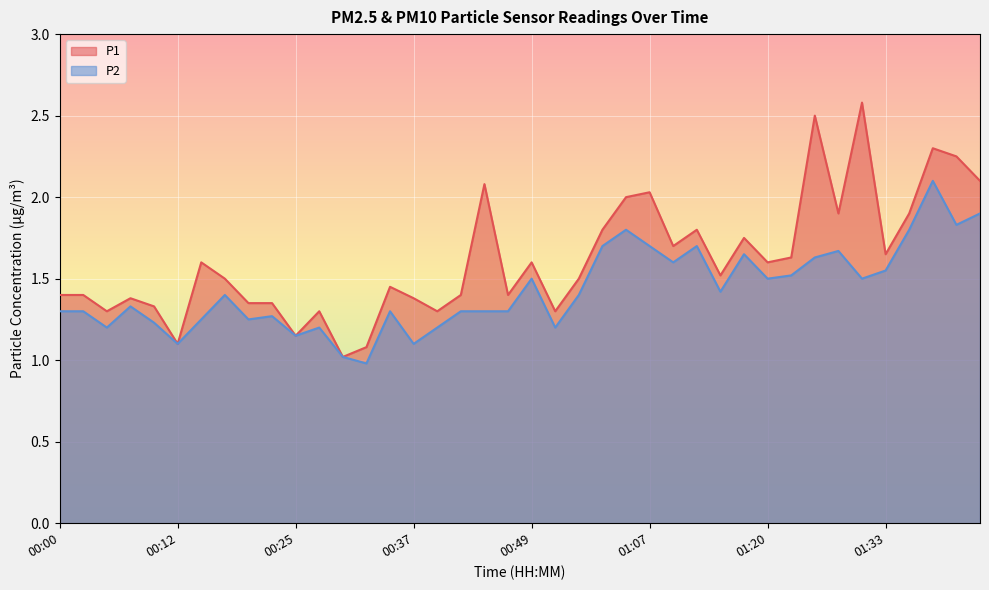

Reading right to left, extract all data points from this chart.

P1: 2.1	2.2	2.3	1.9	1.6	2.6	1.9	2.5	1.6	1.6	1.8	1.5	1.8	1.7	2.0	2.0	1.8	1.5	1.3	1.6	1.4	2.1	1.4	1.3	1.4	1.4	1.1	1.0	1.3	1.1	1.4	1.4	1.5	1.6	1.1	1.3	1.4	1.3	1.4	1.4
P2: 1.9	1.8	2.1	1.8	1.6	1.5	1.7	1.6	1.5	1.5	1.6	1.4	1.7	1.6	1.7	1.8	1.7	1.4	1.2	1.5	1.3	1.3	1.3	1.2	1.1	1.3	1.0	1.0	1.2	1.1	1.3	1.2	1.4	1.2	1.1	1.2	1.3	1.2	1.3	1.3